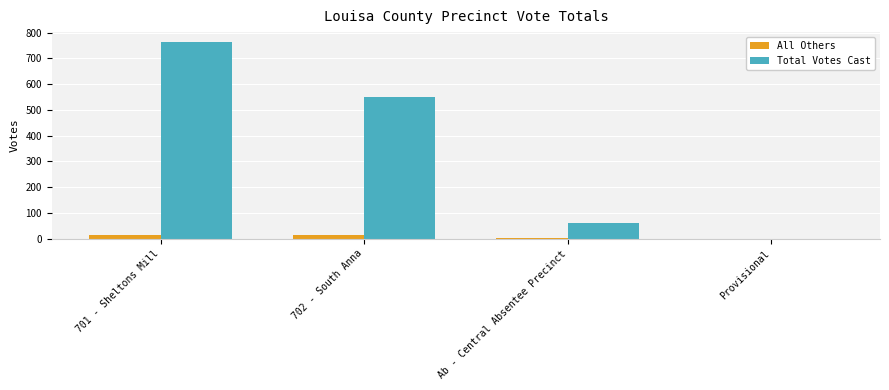

Which category has the highest value in the Total Votes Cast series?

701 - Sheltons Mill